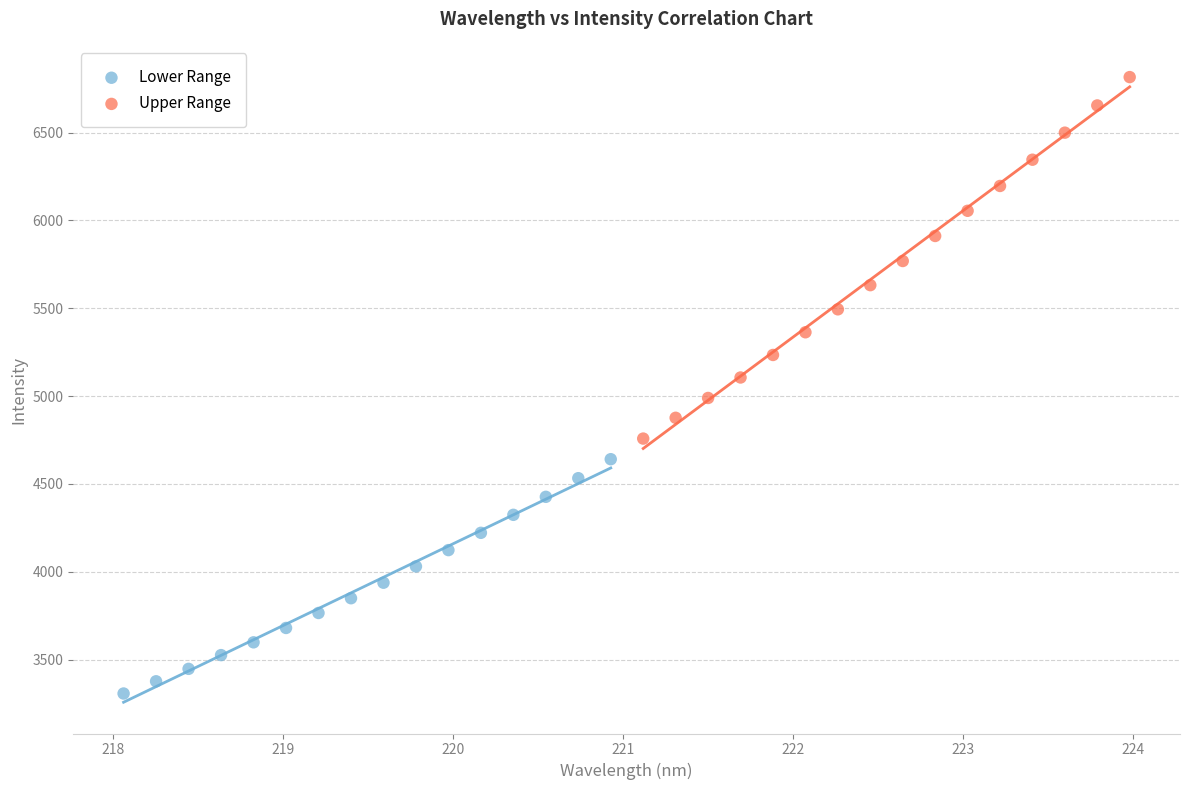

Which series contains the lowest Y value?

Lower Range